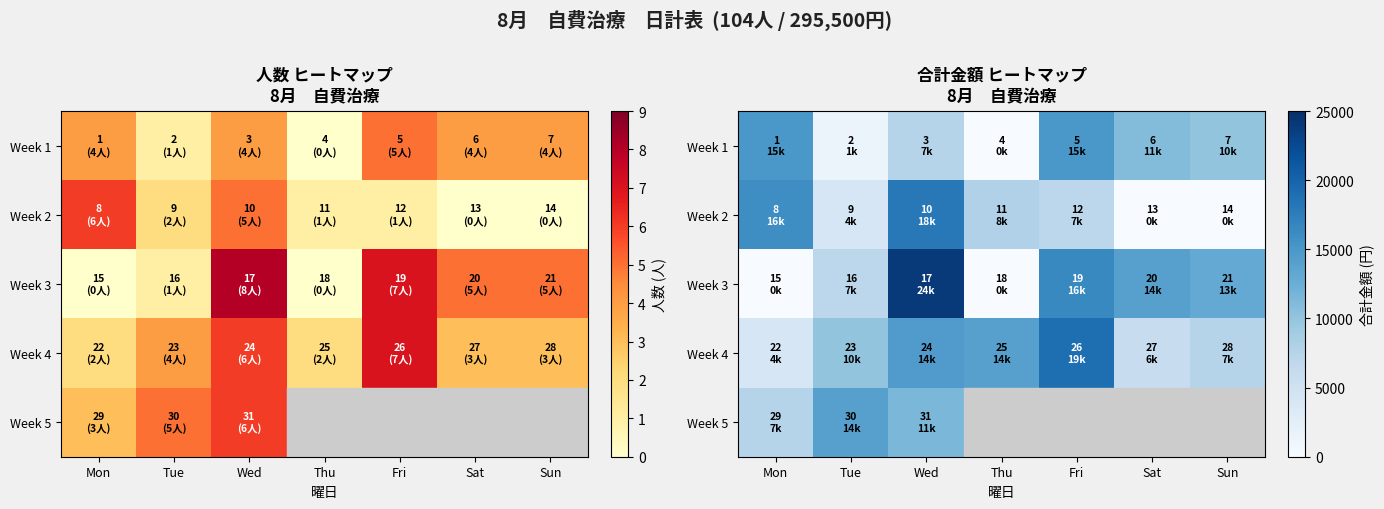

At which category is the sum across all series the highest?

Wed